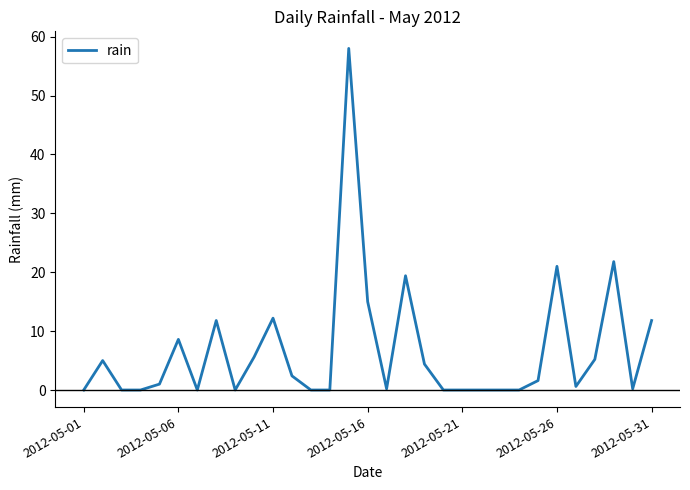

What is the difference between the maximum and minimum values?

58.0